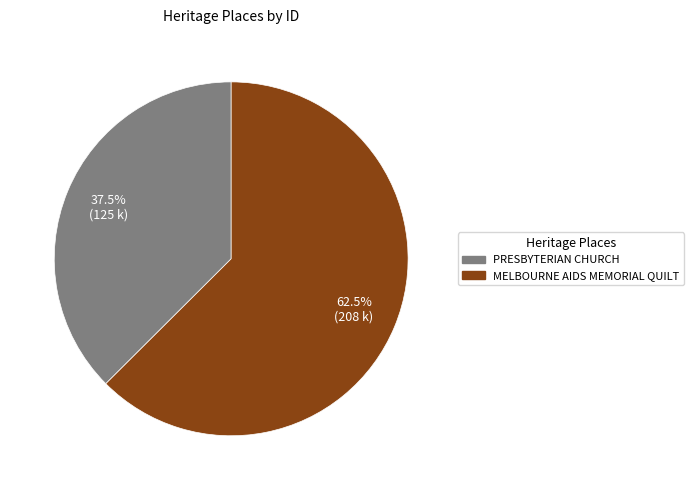

To the nearest percent, what is the combined percentage of MELBOURNE AIDS MEMORIAL QUILT and PRESBYTERIAN CHURCH?

100%